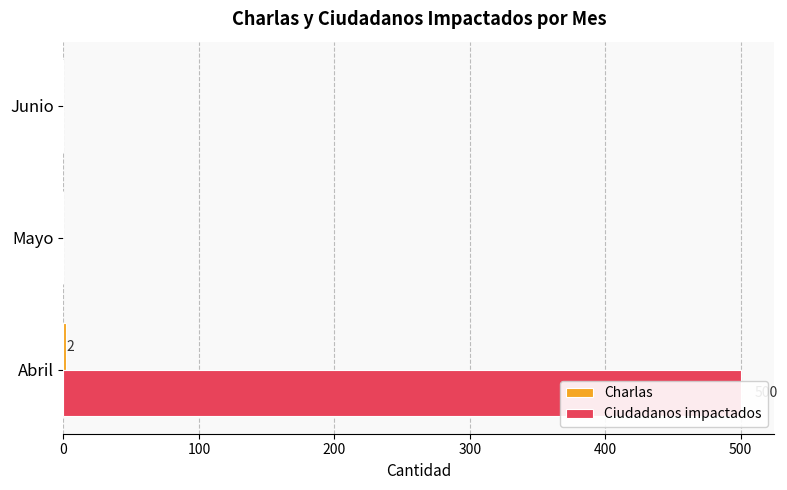

True or false: Charlas has a value of -1 at Mayo.

False